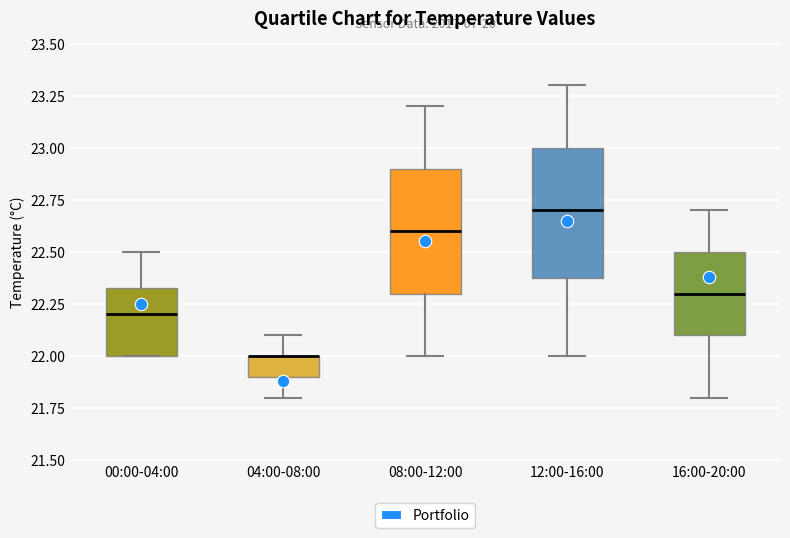

Reading left to right, transcribe this box plot: for each box, give where its median line is, the range the box spans, and where its two whiskers end, as read against the y-axis. The values are not printed on the chart, so give them approximately, as read against the axis.

00:00-04:00: median 22.20, box 22.00 to 22.35, whiskers 22.00 to 22.50
04:00-08:00: median 22.00 (drawn on the box's upper edge), box 21.90 to 22.00, whiskers 21.80 to 22.10
08:00-12:00: median 22.60, box 22.30 to 22.90, whiskers 22.00 to 23.20
12:00-16:00: median 22.70, box 22.40 to 23.00, whiskers 22.00 to 23.30
16:00-20:00: median 22.30, box 22.10 to 22.50, whiskers 21.80 to 22.70